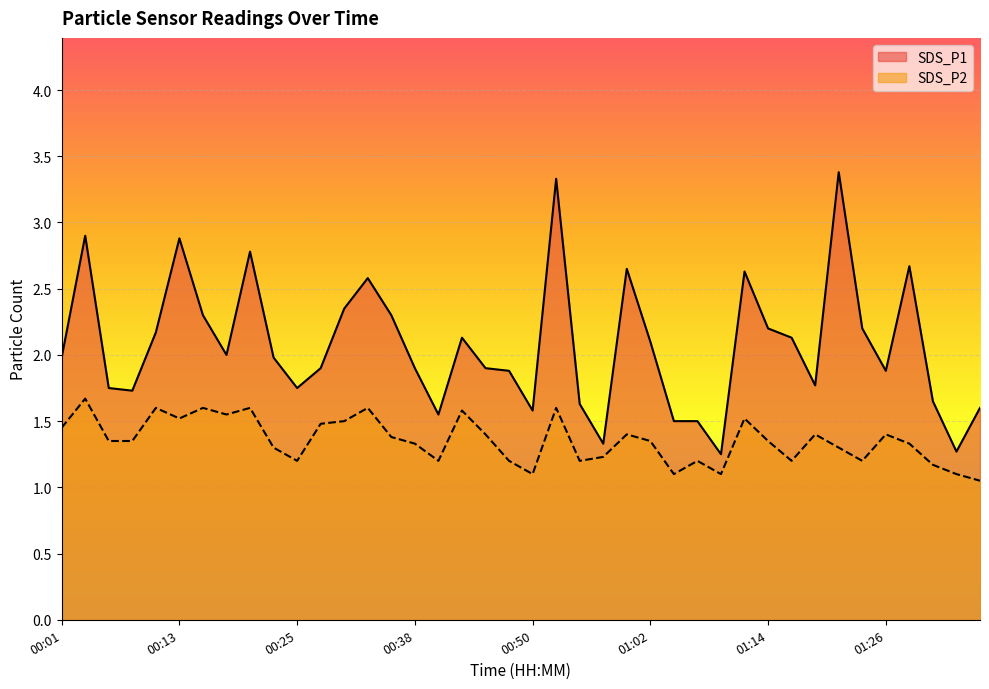

Rank the series at 00:23 from highest to lowest value.

SDS_P1, SDS_P2